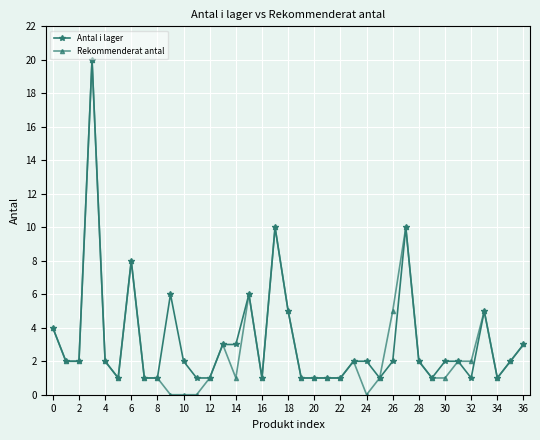

What is the value of the Antal i lager point at the 26th from the left?

1